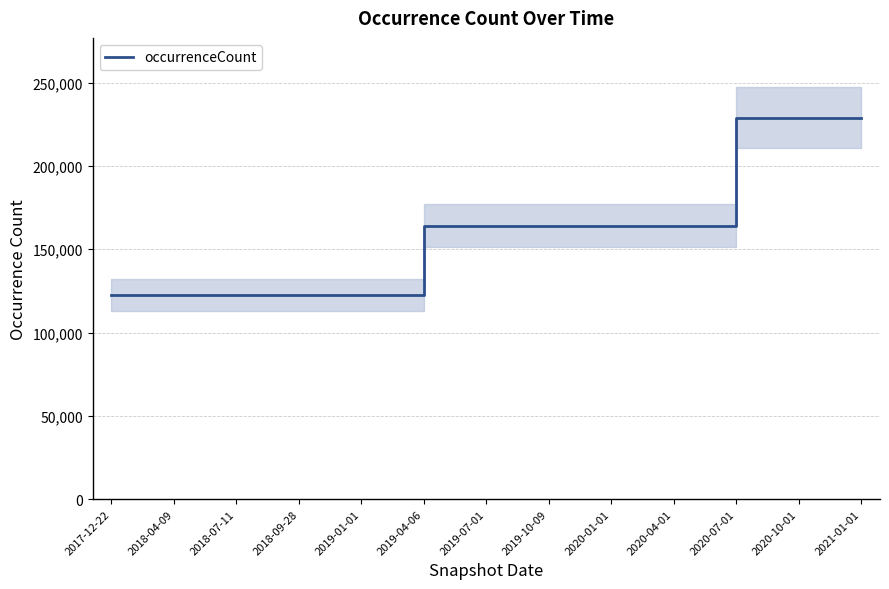

The value at 2019-04-06 is 164221. True or false?

True